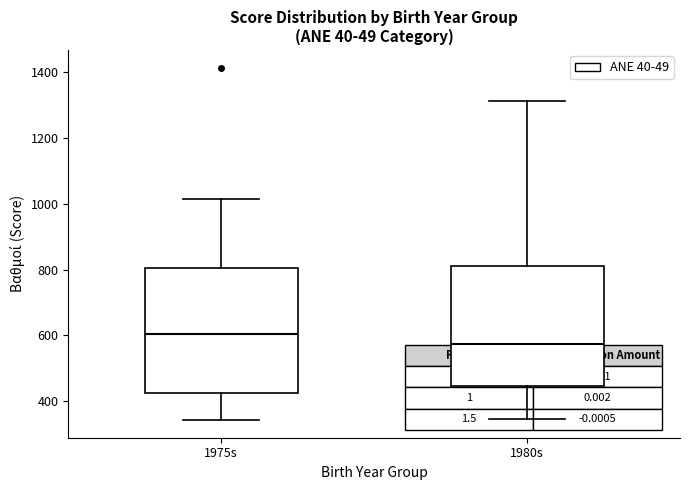

Which box's median line is the highest?

1975s